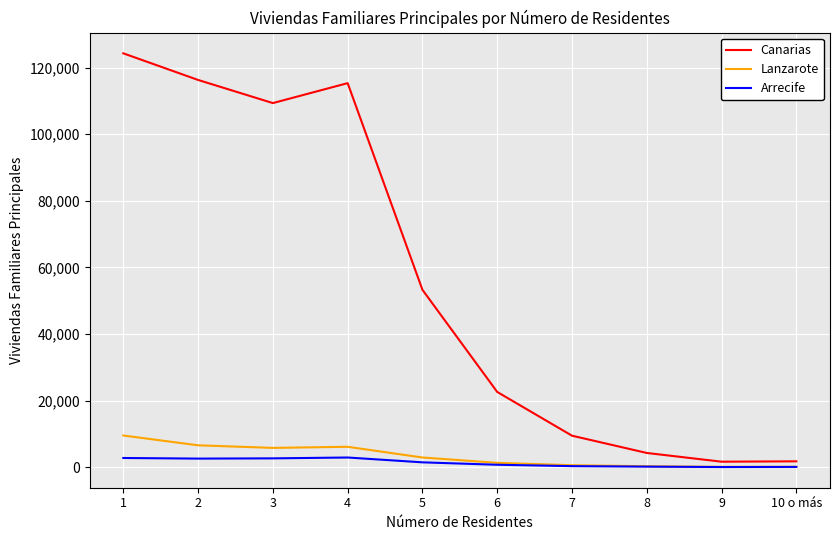

Which series has the widest spread of values?

Canarias